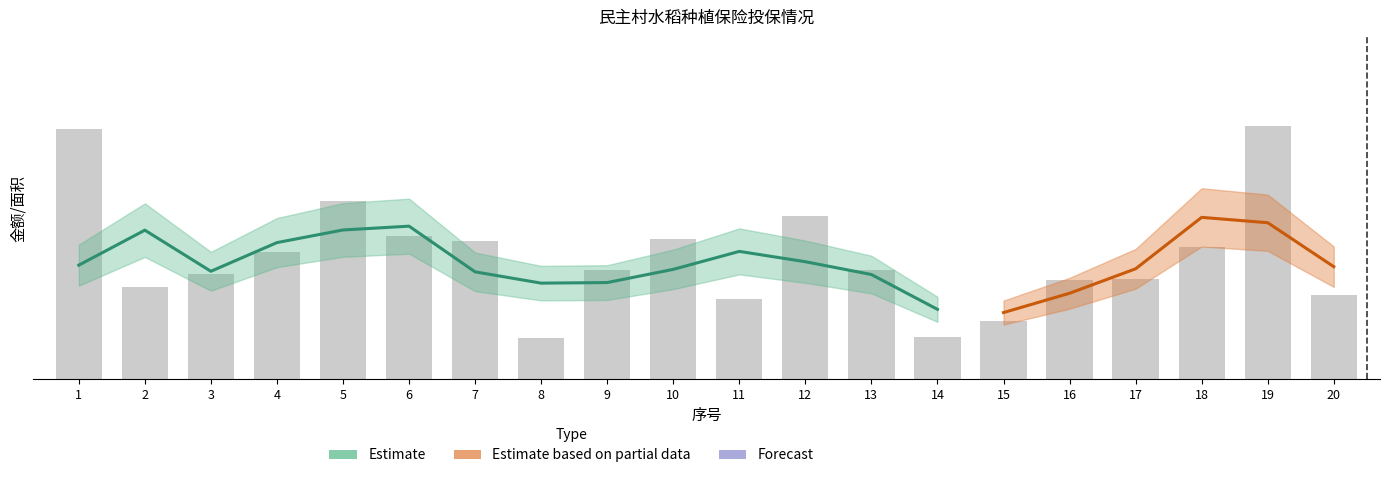

How many values exceed 28?

11